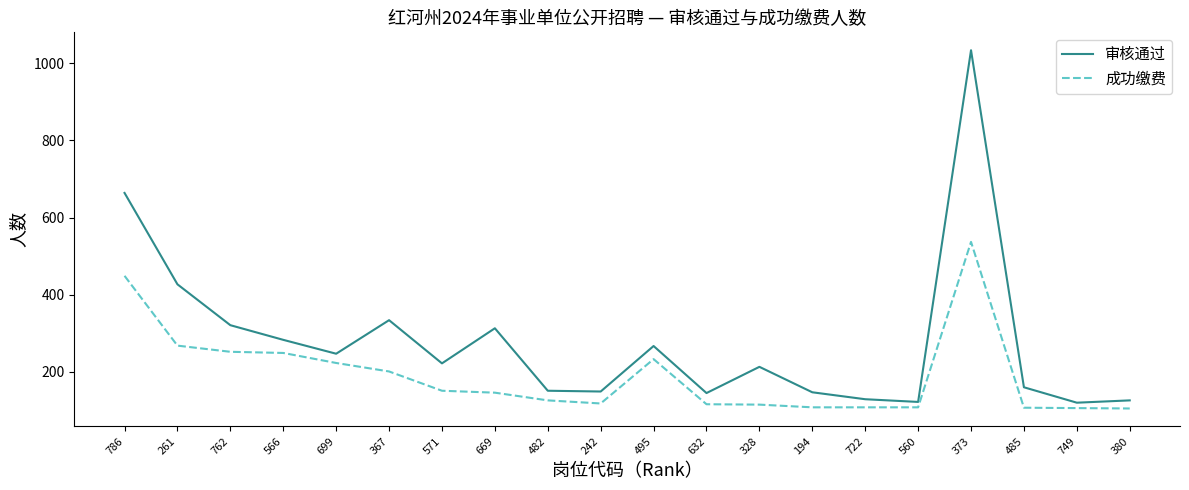

What is the lowest value of the 审核通过 series?

120